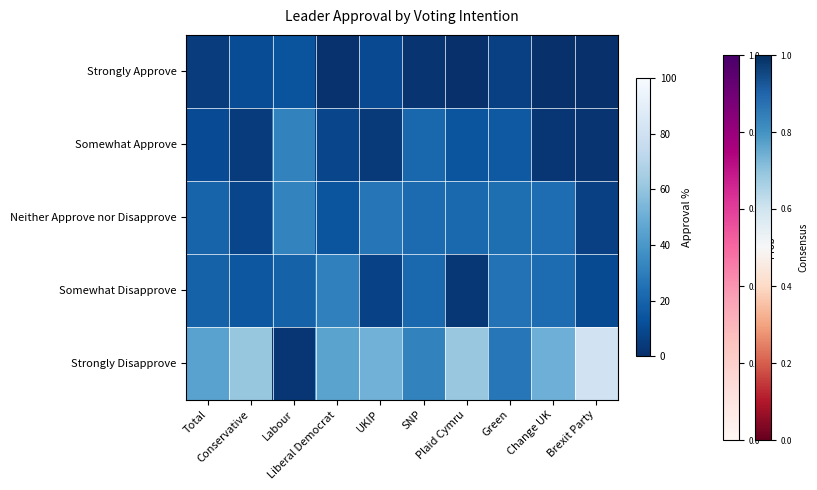

At which category does the chart reach its peak across all series?

Brexit Party